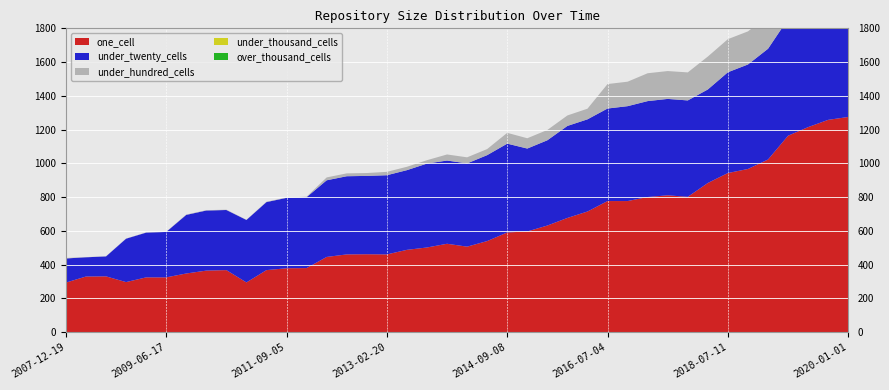

Reading right to left, extract all data points from this chart.

one_cell: 2020-01-01=1275	2019-10-09=1258	2019-07-01=1215	2019-04-06=1164	2019-01-01=1023	2018-09-28=967	2018-07-11=943	2017-12-22=884	2017-07-24=802	2017-04-12=811	2016-12-27=801	2016-10-07=777	2016-07-04=777	2015-10-01=715	2015-07-03=677	2015-04-09=632	2015-01-19=597	2014-09-08=591	2014-03-28=540	2013-12-20=507	2013-09-10=524	2013-07-09=502	2013-05-21=488	2013-02-20=461	2012-12-11=462	2012-10-31=461	2012-07-13=446	2012-03-26=380	2011-09-05=379	2011-02-21=368	2010-11-17=295	2010-07-26=368	2009-12-16=365	2009-09-25=348	2009-06-17=325	2009-04-06=325	2008-12-17=297	2008-10-10=331	2008-06-27=330	2007-12-19=294
under_twenty_cells: 2020-01-01=825	2019-10-09=783	2019-07-01=741	2019-04-06=692	2019-01-01=656	2018-09-28=619	2018-07-11=597	2017-12-22=554	2017-07-24=571	2017-04-12=571	2016-12-27=568	2016-10-07=562	2016-07-04=548	2015-10-01=546	2015-07-03=545	2015-04-09=505	2015-01-19=491	2014-09-08=526	2014-03-28=509	2013-12-20=493	2013-09-10=493	2013-07-09=497	2013-05-21=472	2013-02-20=469	2012-12-11=464	2012-10-31=463	2012-07-13=454	2012-03-26=420	2011-09-05=417	2011-02-21=403	2010-11-17=370	2010-07-26=356	2009-12-16=356	2009-09-25=347	2009-06-17=269	2009-04-06=265	2008-12-17=257	2008-10-10=118	2008-06-27=114	2007-12-19=143
under_hundred_cells: 2020-01-01=227	2019-10-09=227	2019-07-01=227	2019-04-06=227	2019-01-01=196	2018-09-28=196	2018-07-11=196	2017-12-22=195	2017-07-24=166	2017-04-12=165	2016-12-27=165	2016-10-07=145	2016-07-04=145	2015-10-01=63	2015-07-03=62	2015-04-09=61	2015-01-19=61	2014-09-08=64	2014-03-28=36	2013-12-20=36	2013-09-10=36	2013-07-09=20	2013-05-21=20	2013-02-20=20	2012-12-11=17	2012-10-31=17	2012-07-13=17	2012-03-26=3	2011-09-05=2	2011-02-21=2	2010-11-17=1	2010-07-26=2	2009-12-16=2	2009-09-25=2	2009-06-17=1	2009-04-06=1	2008-12-17=1	2008-10-10=1	2008-06-27=1	2007-12-19=3
under_thousand_cells: 2020-01-01=0	2019-10-09=0	2019-07-01=0	2019-04-06=0	2019-01-01=0	2018-09-28=0	2018-07-11=0	2017-12-22=0	2017-07-24=0	2017-04-12=0	2016-12-27=0	2016-10-07=0	2016-07-04=0	2015-10-01=0	2015-07-03=0	2015-04-09=0	2015-01-19=0	2014-09-08=0	2014-03-28=0	2013-12-20=0	2013-09-10=0	2013-07-09=0	2013-05-21=0	2013-02-20=0	2012-12-11=0	2012-10-31=0	2012-07-13=0	2012-03-26=0	2011-09-05=0	2011-02-21=0	2010-11-17=0	2010-07-26=0	2009-12-16=0	2009-09-25=0	2009-06-17=0	2009-04-06=0	2008-12-17=0	2008-10-10=0	2008-06-27=0	2007-12-19=0
over_thousand_cells: 2020-01-01=0	2019-10-09=0	2019-07-01=0	2019-04-06=0	2019-01-01=0	2018-09-28=0	2018-07-11=0	2017-12-22=0	2017-07-24=0	2017-04-12=0	2016-12-27=0	2016-10-07=0	2016-07-04=0	2015-10-01=0	2015-07-03=0	2015-04-09=0	2015-01-19=0	2014-09-08=0	2014-03-28=0	2013-12-20=0	2013-09-10=0	2013-07-09=0	2013-05-21=0	2013-02-20=0	2012-12-11=0	2012-10-31=0	2012-07-13=0	2012-03-26=0	2011-09-05=0	2011-02-21=0	2010-11-17=0	2010-07-26=0	2009-12-16=0	2009-09-25=0	2009-06-17=0	2009-04-06=0	2008-12-17=0	2008-10-10=0	2008-06-27=0	2007-12-19=0